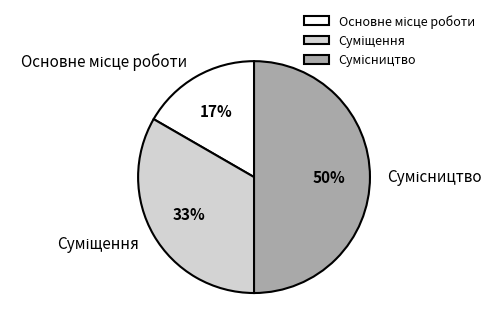

To the nearest percent, what is the difference between the largest and smallest slice percentages?

33%